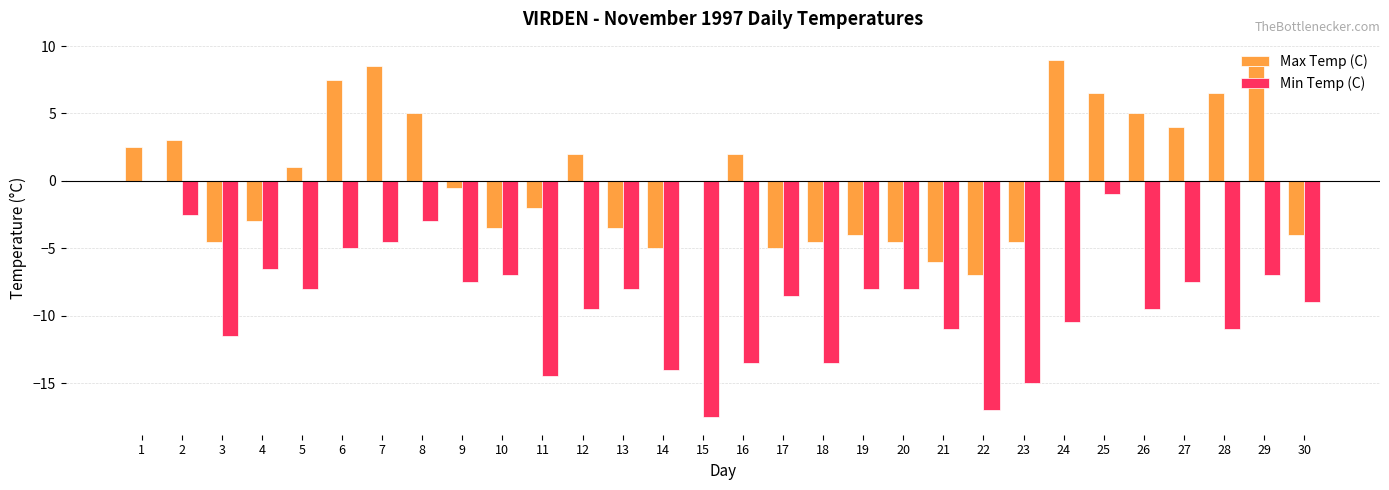

What is the sum of all Max Temp (C) values?

9.5